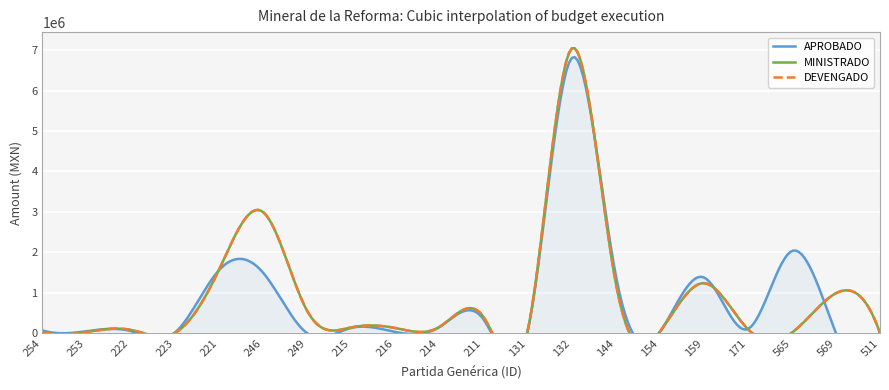

What is the spread (max minus min) of values at 132?

236214.0